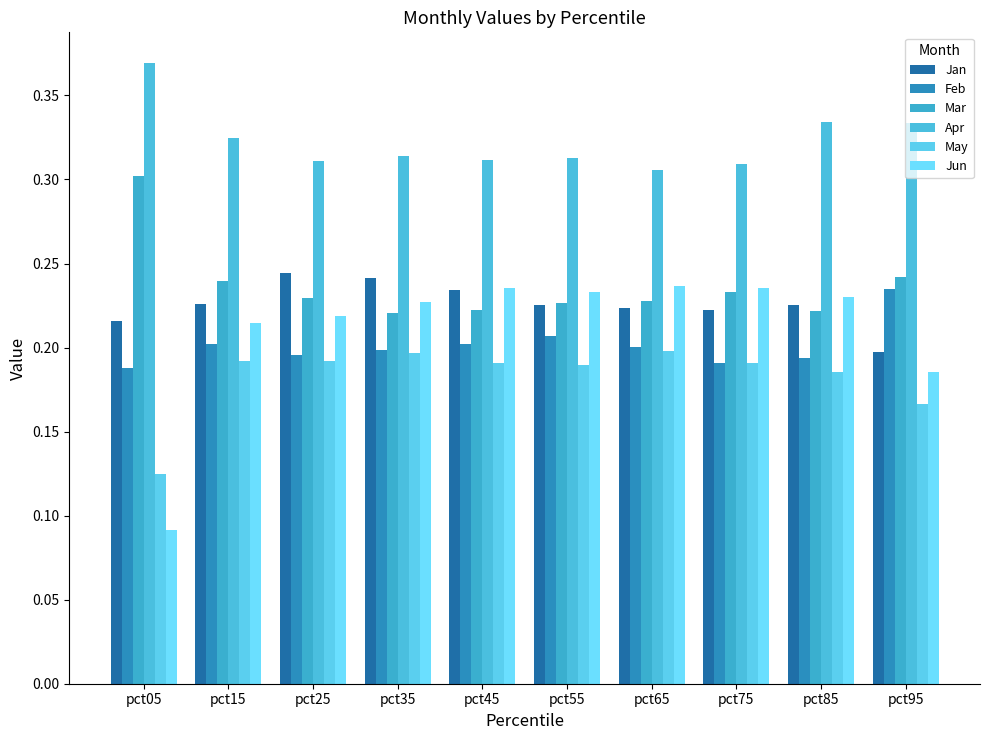

What is the approximate value of Apr at pct85?

0.3